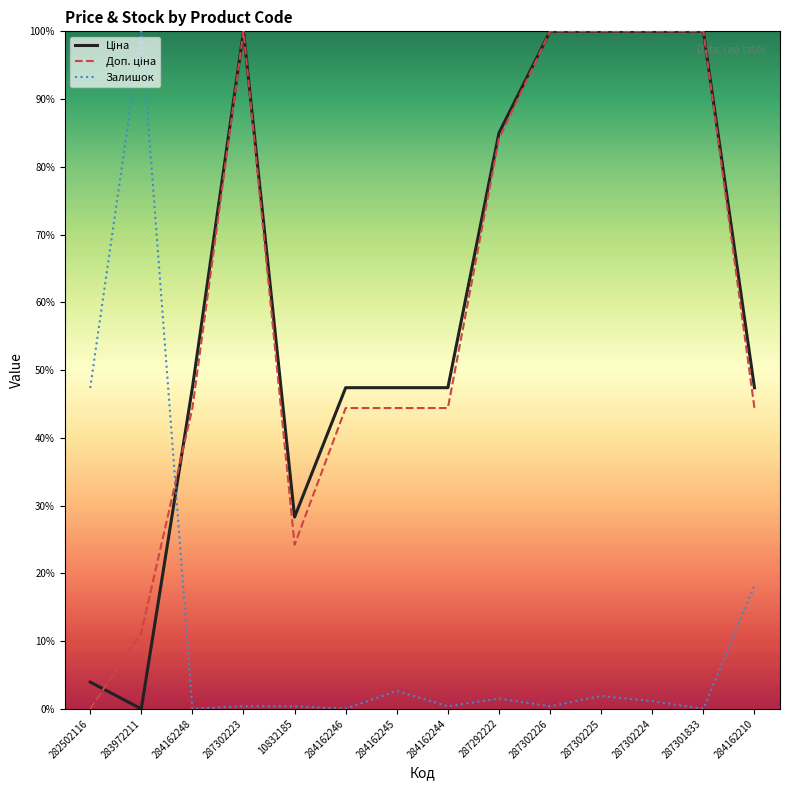

What is the total value across all series at 284162210?

110.0